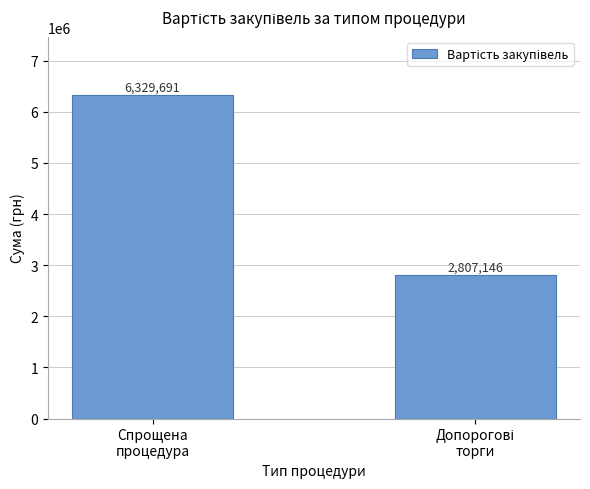

What is the greatest value displayed?

6329691.3